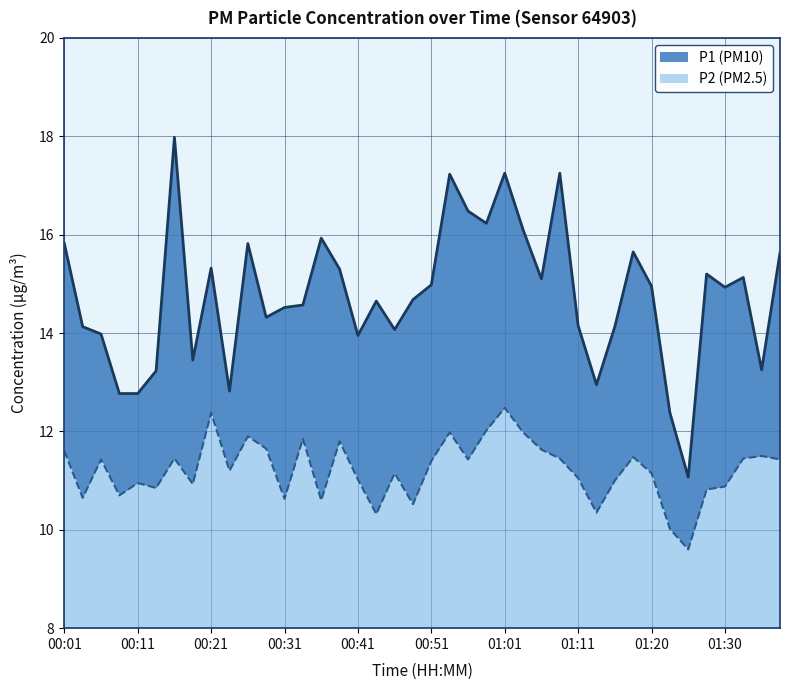

What is the value of the P1 point at the 27th from the left?

15.1